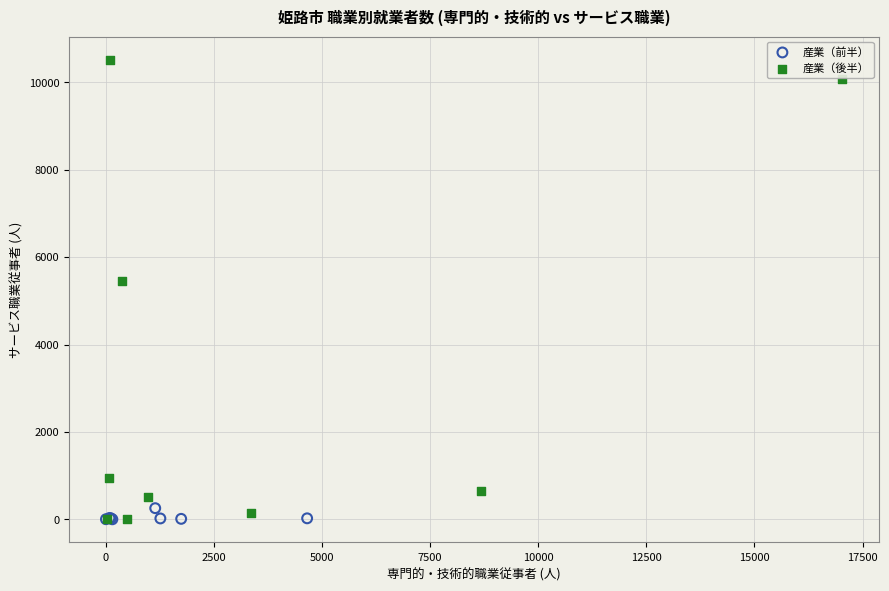

Which series contains the highest Y value?

産業（後半）